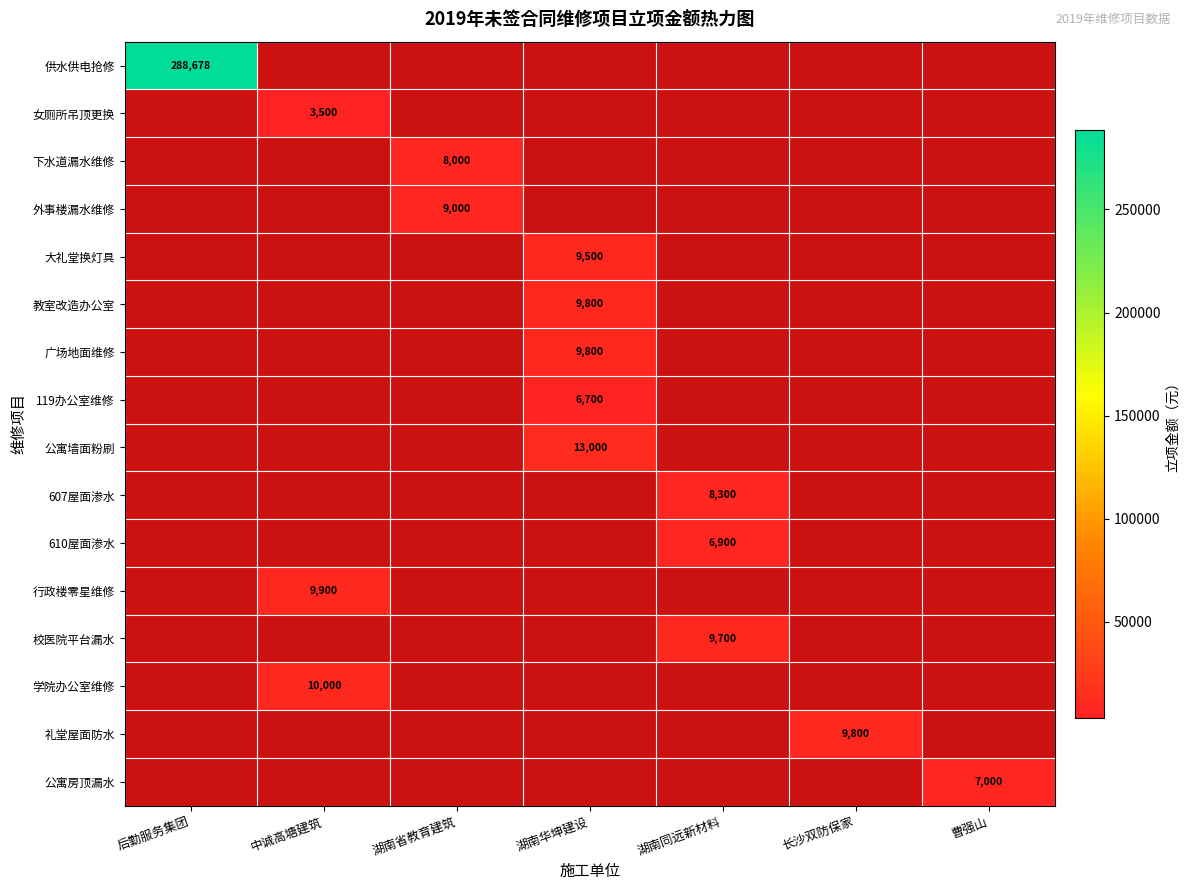

Between 中诚高塘建筑 and 湖南同远新材料, which is larger?

湖南同远新材料